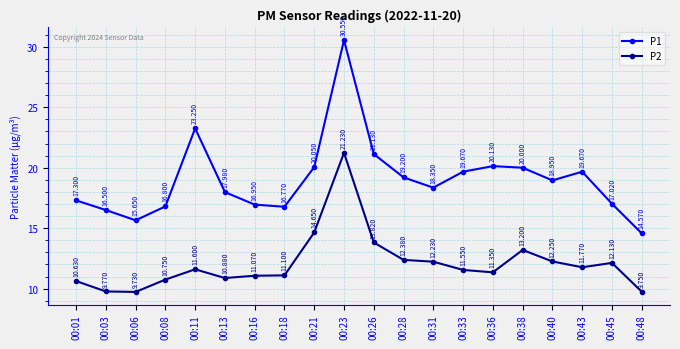

Is it true that P1 equals 28.5 at 00:45?

False